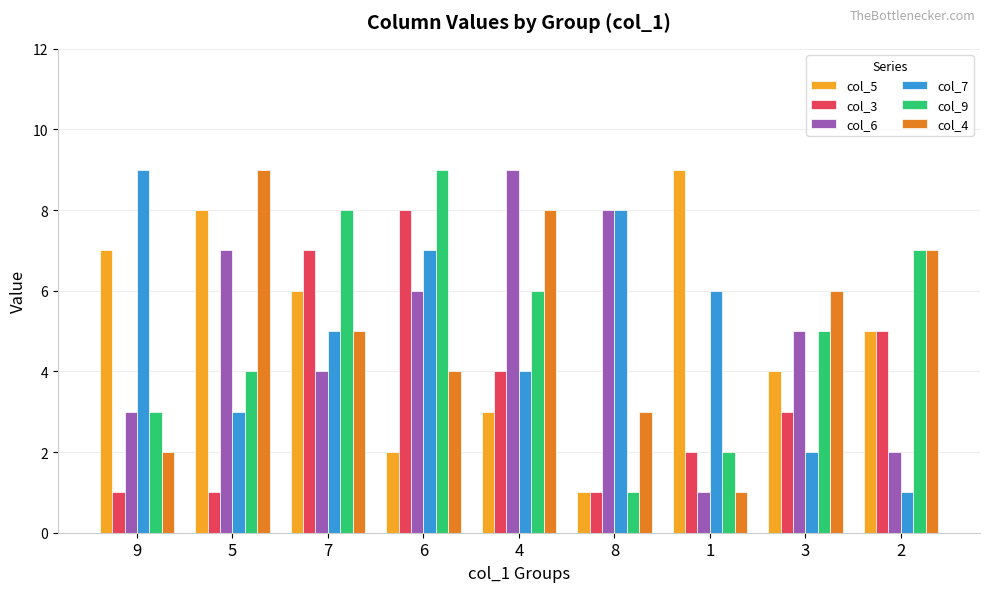

Between 4 and 2, which series saw the biggest shift?

col_6